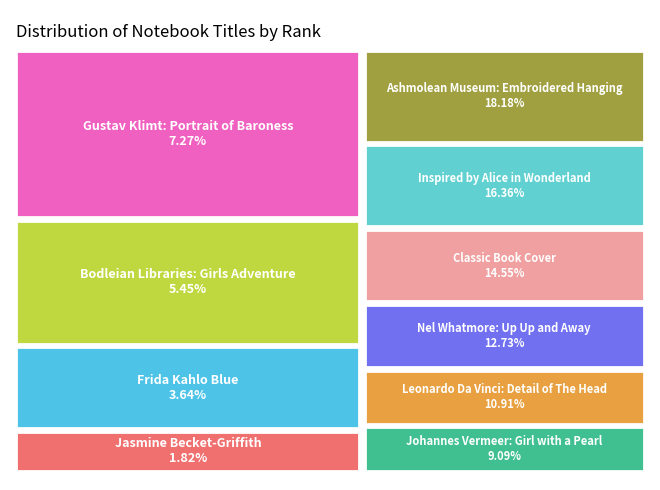

To the nearest percent, what is the average slice percentage?

10%